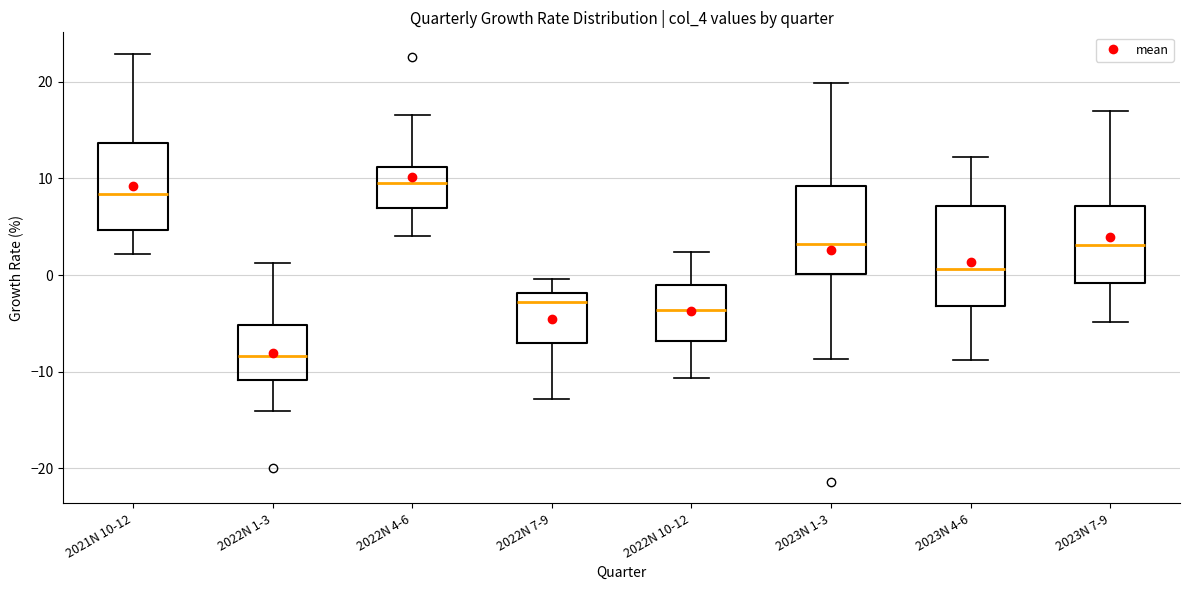

Reading left to right, read every box against the y-axis: the position of its median line, the range the box covers, and the ends of its whiskers. The values are not printed on the chart, so give them approximately, as read against the axis.

2021N 10-12: median 8, box 5 to 14, whiskers 2 to 23
2022N 1-3: median -8, box -11 to -5, whiskers -14 to 1
2022N 4-6: median 10, box 7 to 11, whiskers 4 to 17
2022N 7-9: median -3, box -7 to -2, whiskers -13 to 0
2022N 10-12: median -4, box -7 to -1, whiskers -11 to 2
2023N 1-3: median 3, box 0 to 9, whiskers -9 to 20
2023N 4-6: median 1, box -3 to 7, whiskers -9 to 12
2023N 7-9: median 3, box -1 to 7, whiskers -5 to 17